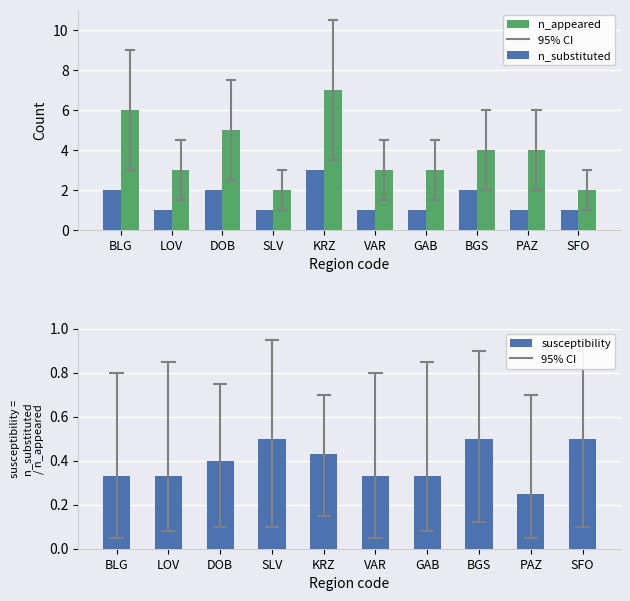

Reading right to left, list all the values displayed in this chart.

n_appeared: 2	4	4	3	3	7	2	5	3	6
n_substituted: 1	1	2	1	1	3	1	2	1	2